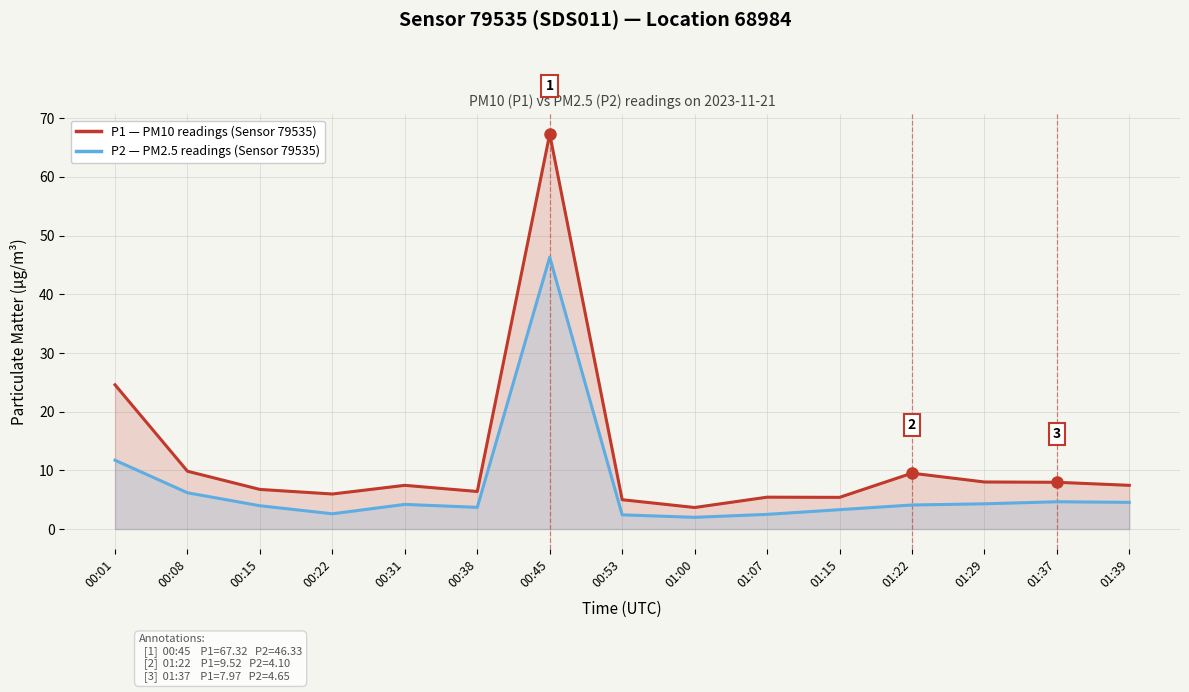

True or false: P1 (PM10) and P2 (PM2.5) intersect in this chart.

False